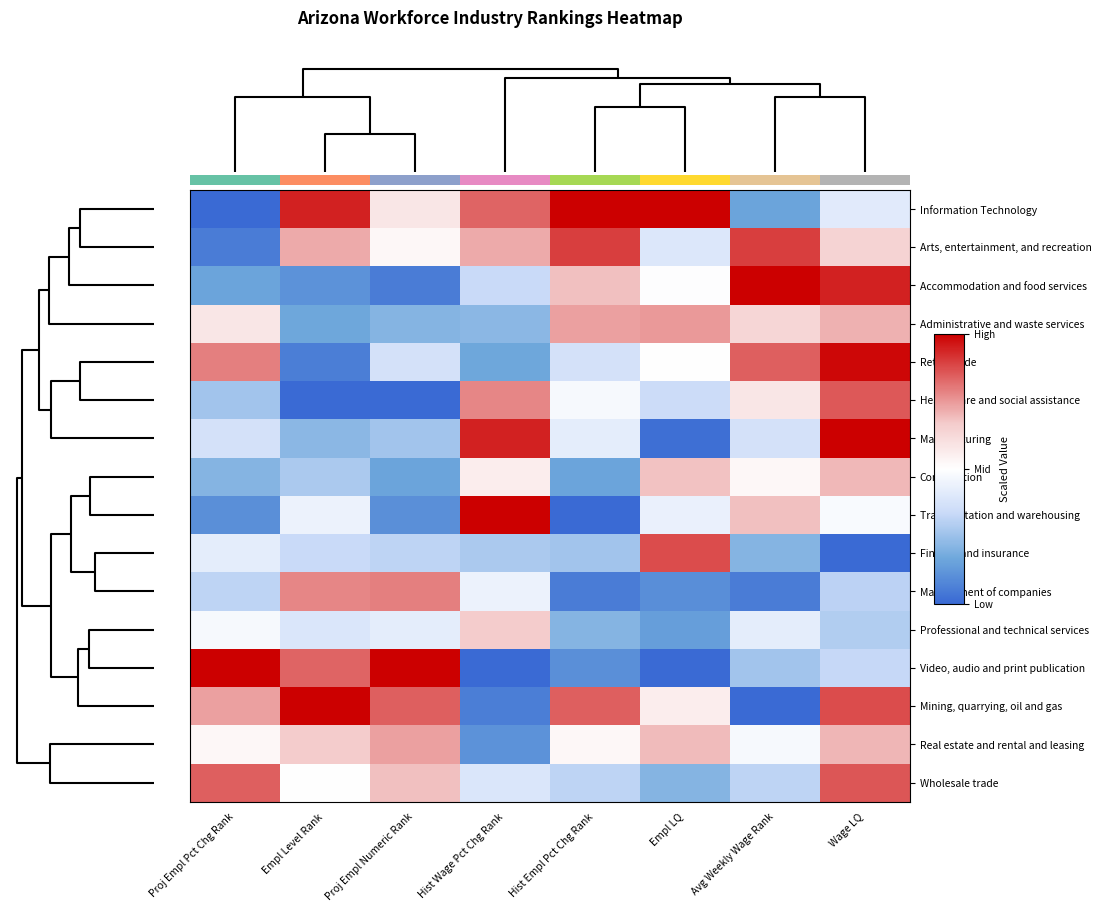

At which label does Finance and insurance first exceed 0?

Empl LQ